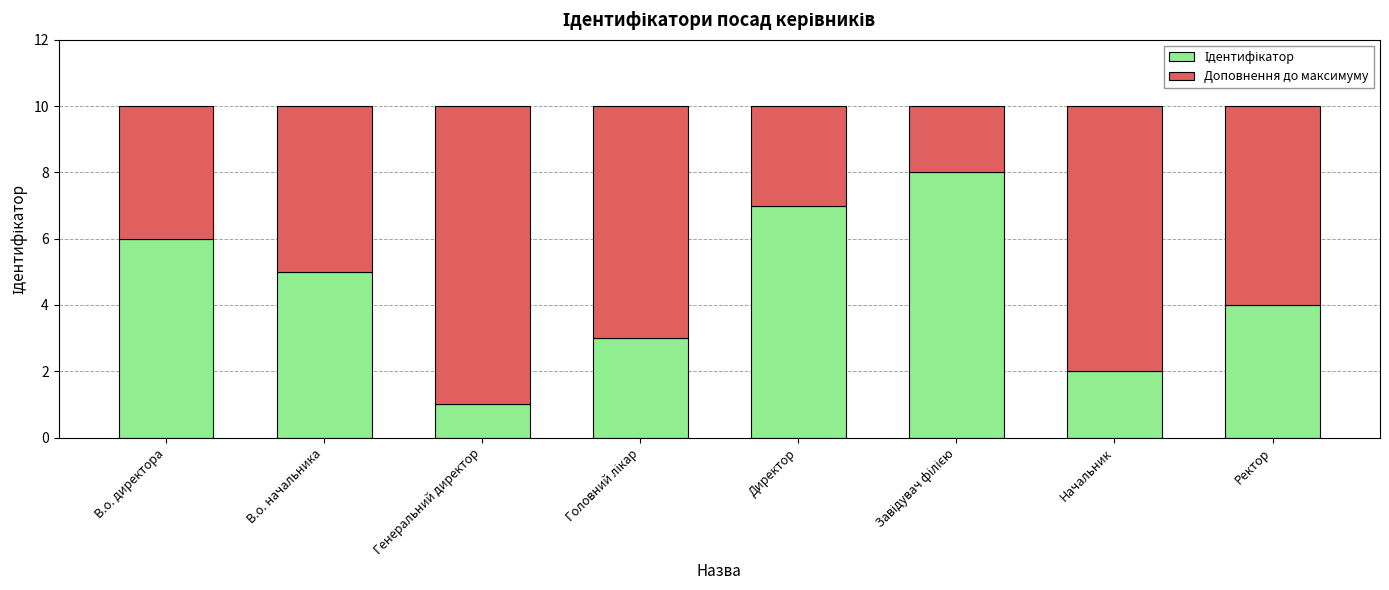

How many categories are shown in the chart?

8